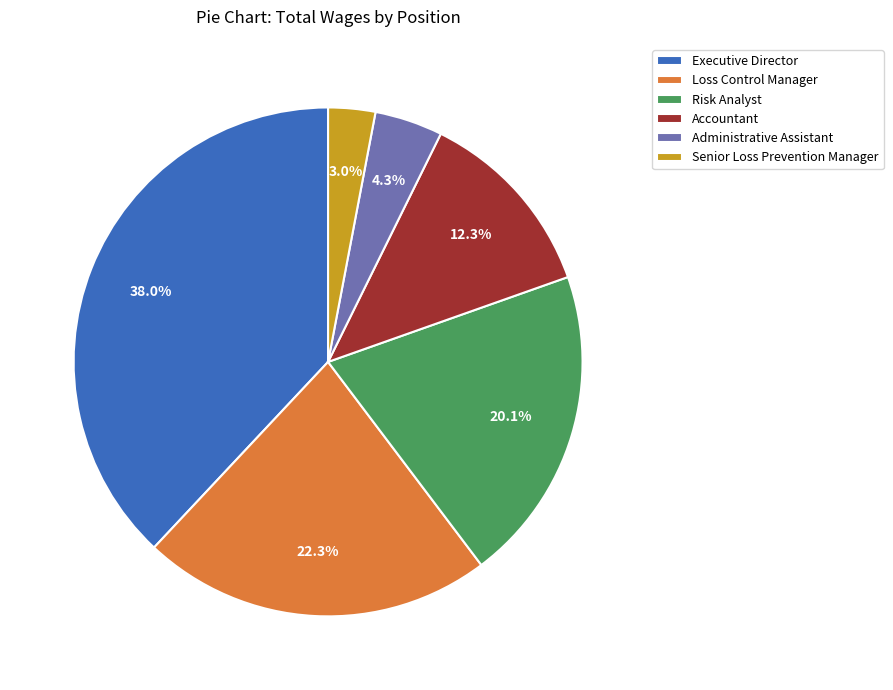

Is it true that Risk Analyst is 8% of the pie?

False